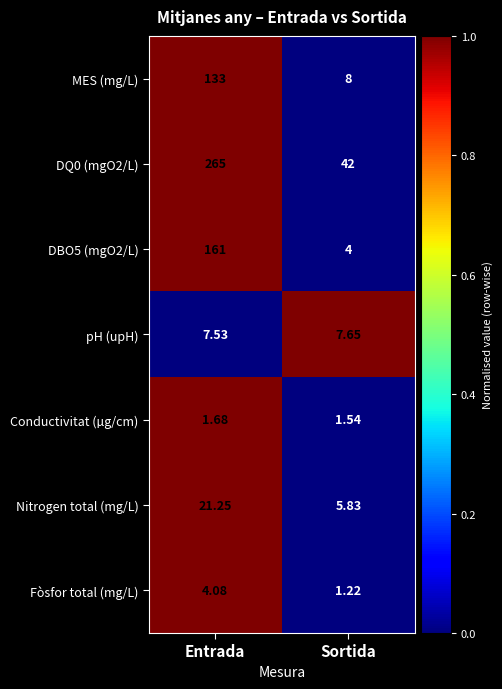

At which label does MES (mg/L) reach its minimum?

Sortida